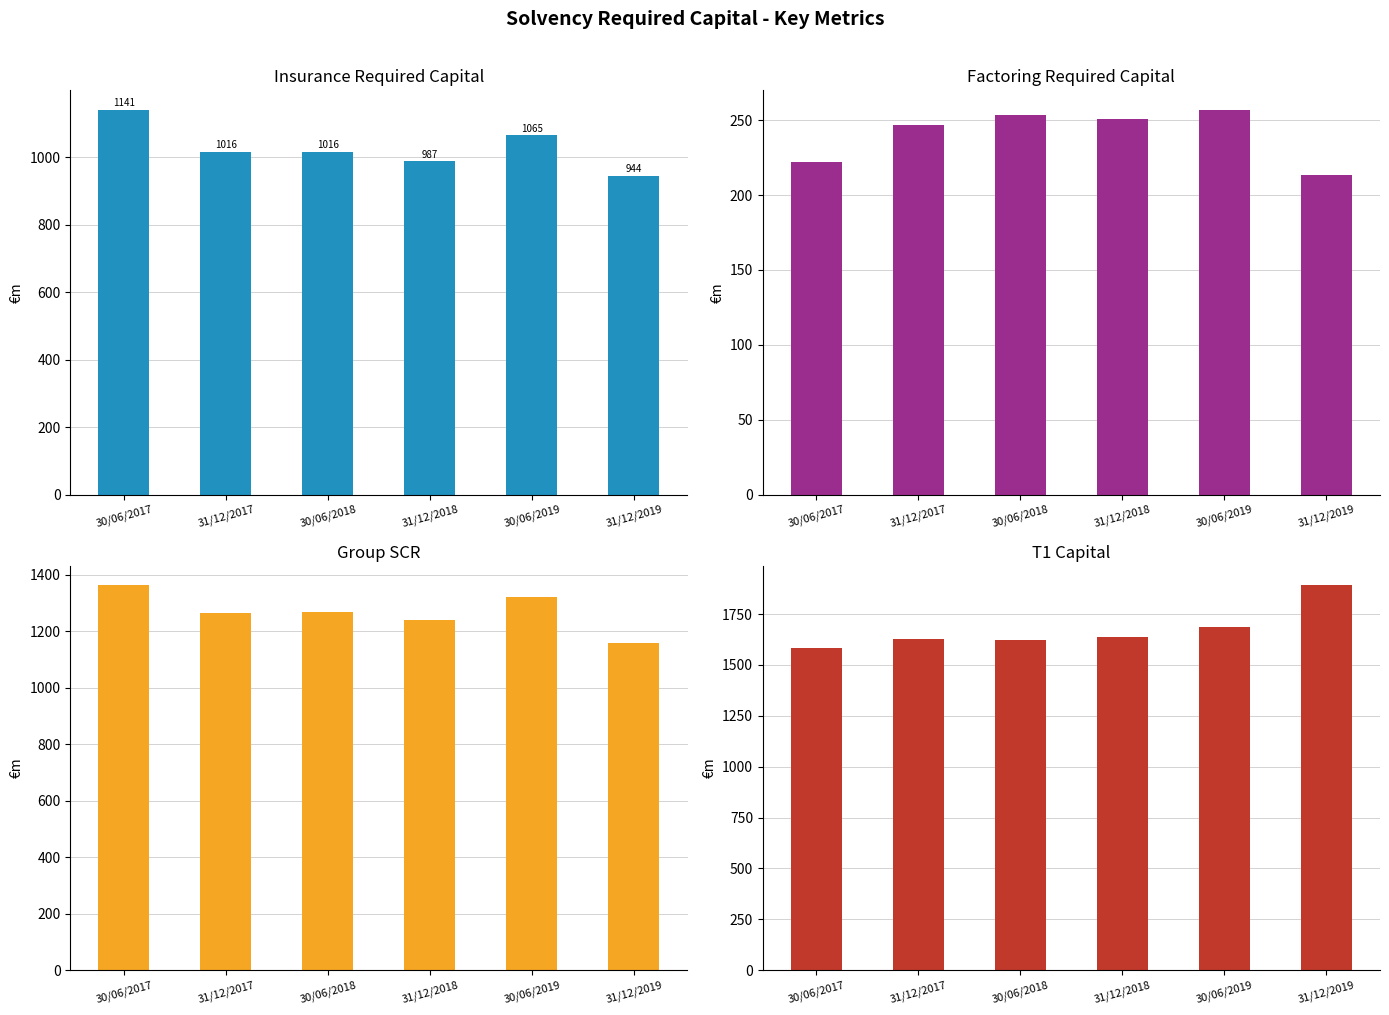

Rank the series by their maximum value, from lowest to highest.

Factoring required capital, Insurance required capital, Group SCR, T1 capital